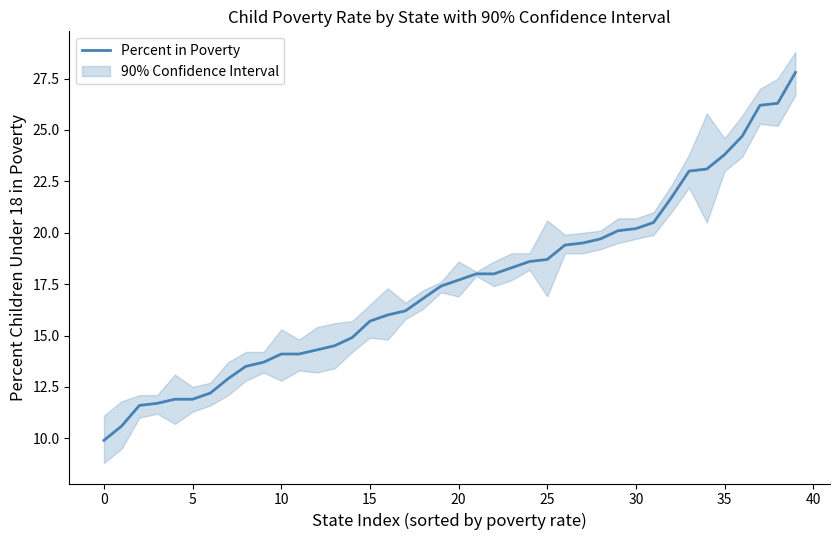

Reading left to right, list all the values displayed in this chart.

9.9	10.6	11.6	11.7	11.9	11.9	12.2	12.9	13.5	13.7	14.1	14.1	14.3	14.5	14.9	15.7	16.0	16.2	16.8	17.4	17.7	18.0	18.0	18.3	18.6	18.7	19.4	19.5	19.7	20.1	20.2	20.5	21.7	23.0	23.1	23.8	24.7	26.2	26.3	27.8